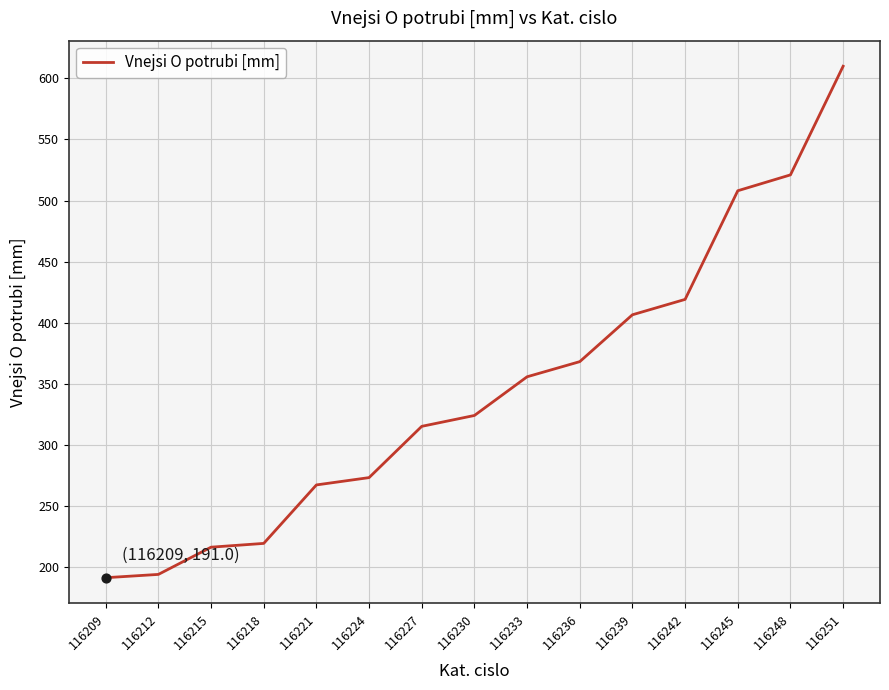

Which has a higher value, 116239 or 116251?

116251